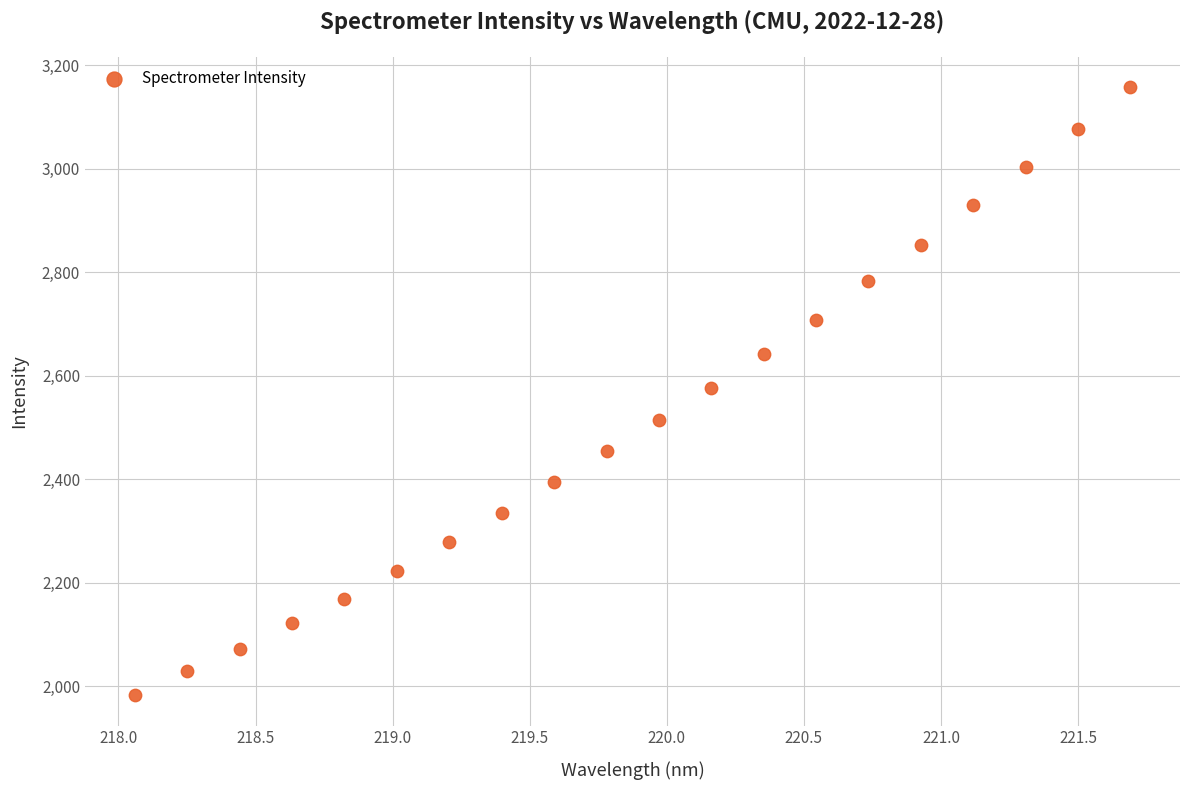

What is the range of X values (max minus min)?

3.6